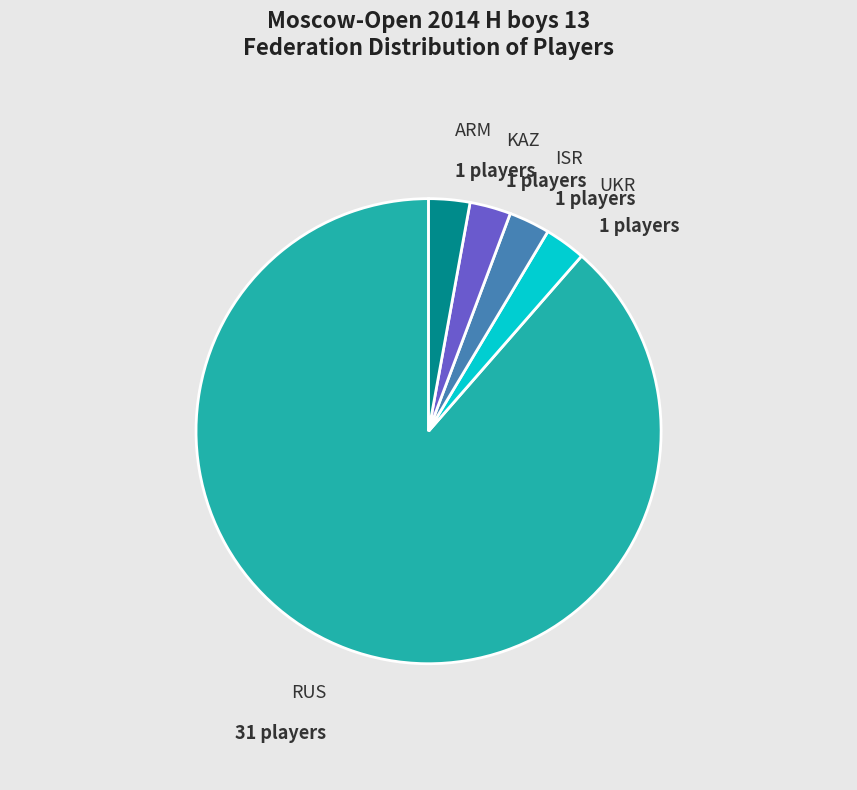

Is there any slice that represents more than half of the pie?

Yes